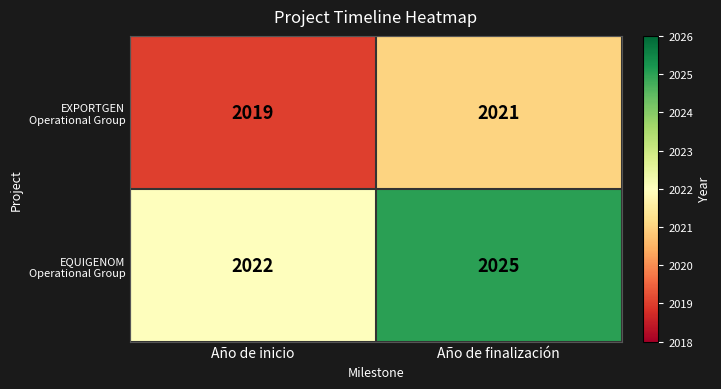

Rank the series by their maximum value, from highest to lowest.

EQUIGENOM Operational Group, EXPORTGEN Operational Group